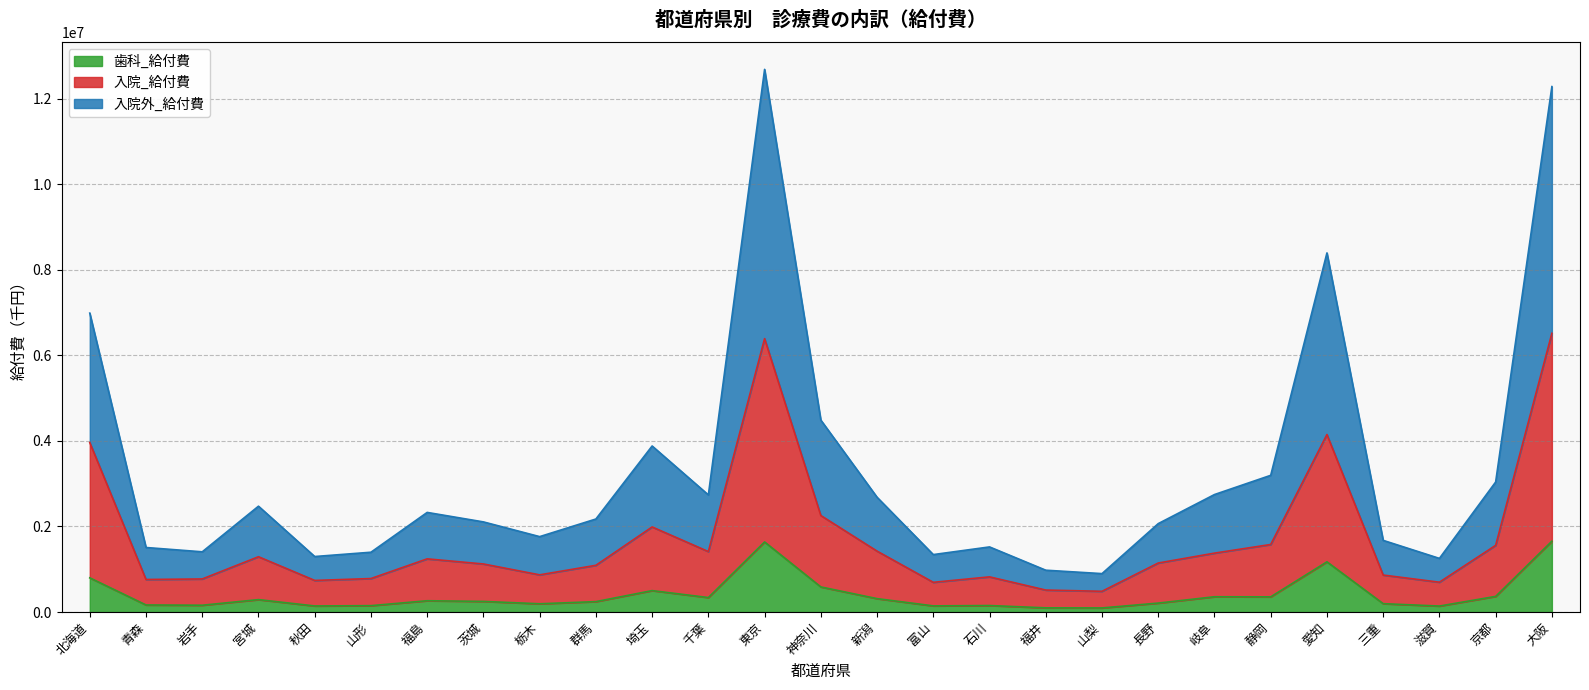

Which category has the highest value in the 入院_給付費 series?

大阪